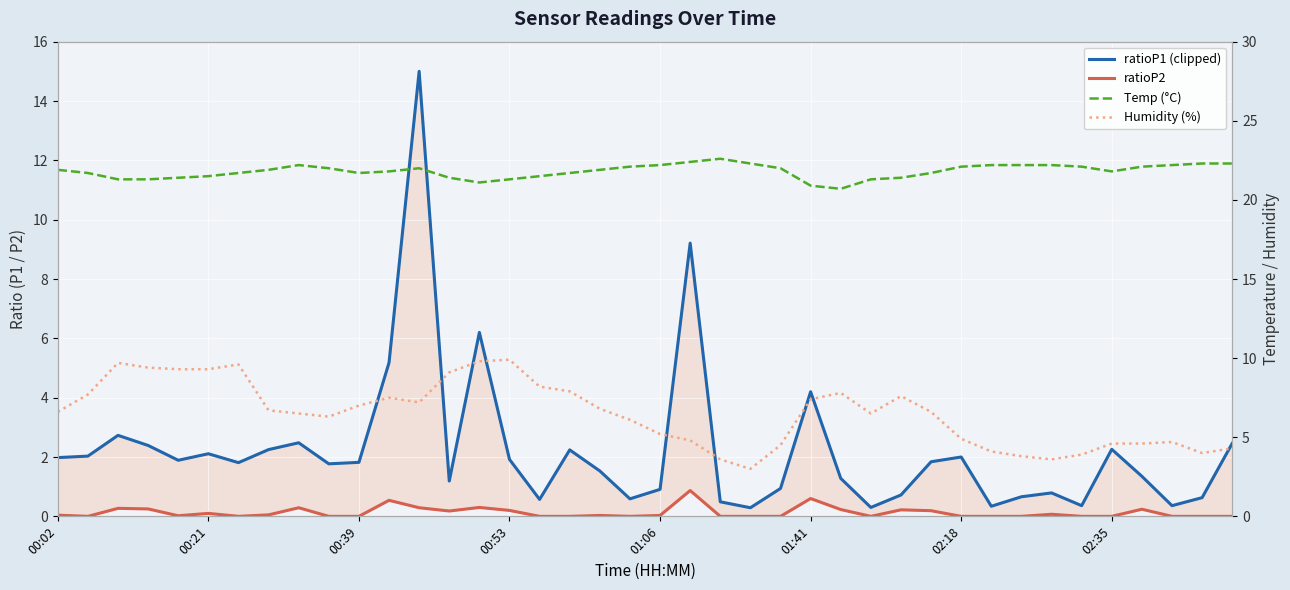

What position from the left is 9?

10